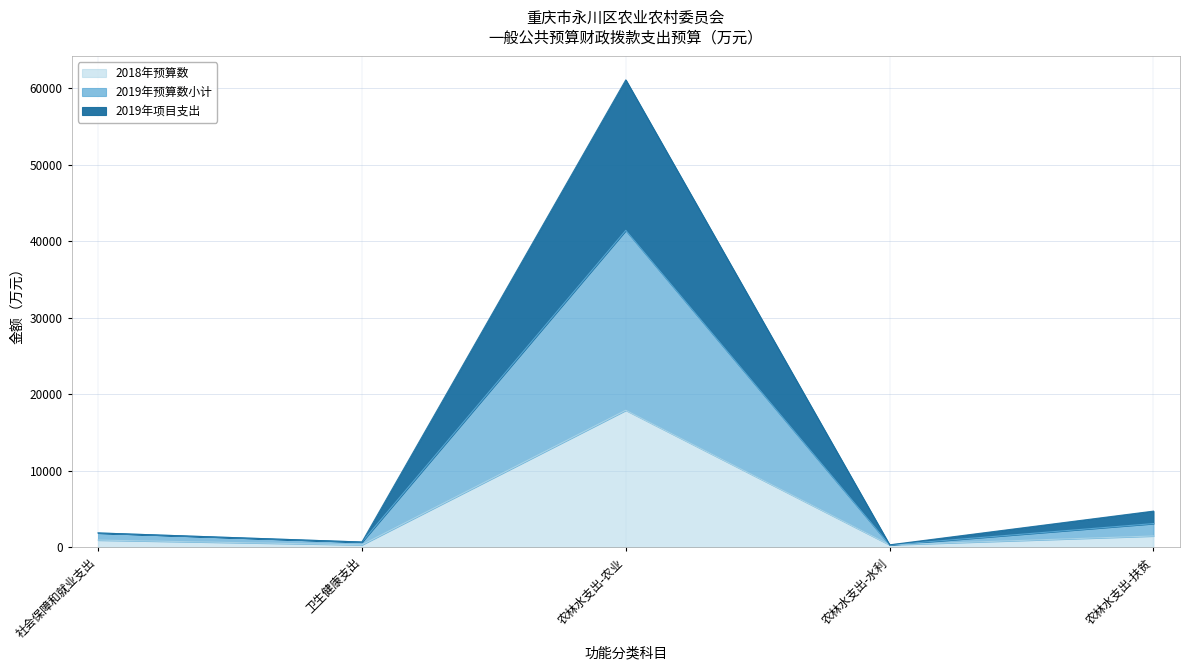

How many data points in 2019年项目支出 are less than 1895?

2